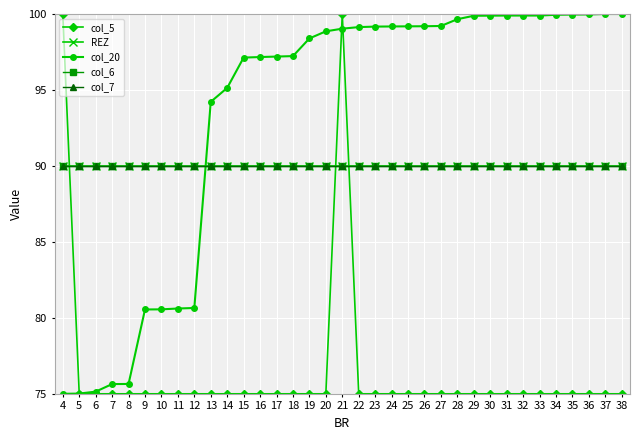

Which series has the largest range (max minus min)?

col_5